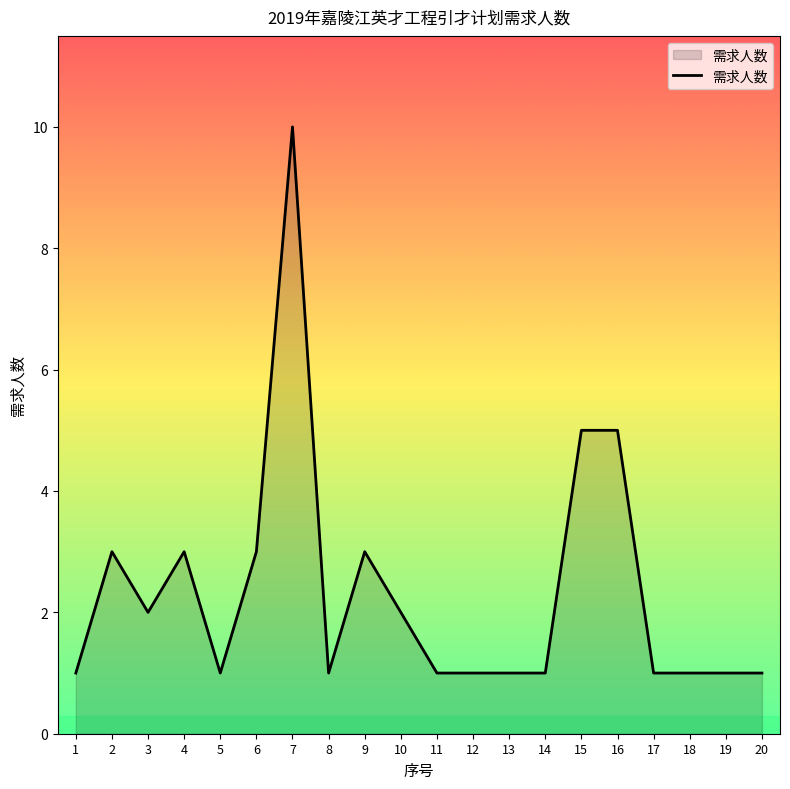

What is the sum of the values at 11 and 3?

3